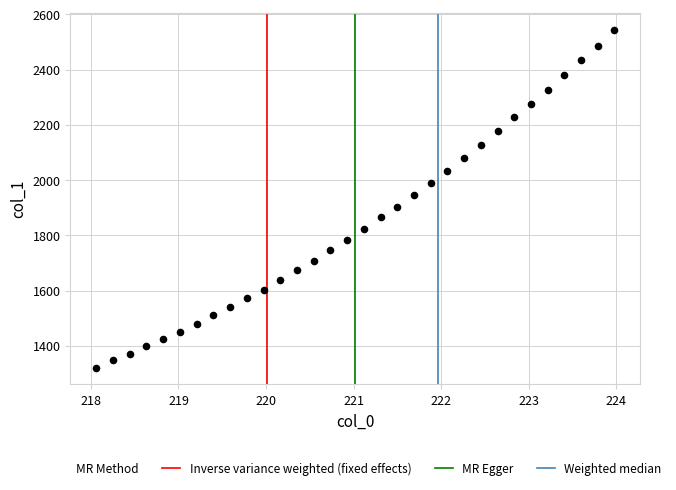

What is the range of Y values (max minus min)?

1223.3